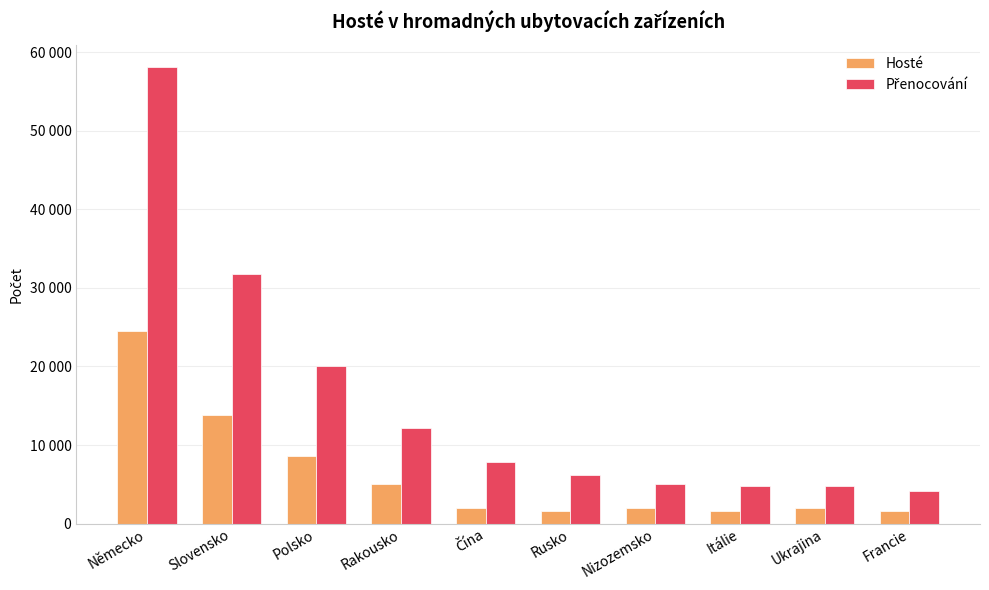

Reading left to right, list all the values displayed in this chart.

Hosté: Německo=24546	Slovensko=13795	Polsko=8566	Rakousko=5016	Čína=2008	Rusko=1564	Nizozemsko=1979	Itálie=1636	Ukrajina=1937	Francie=1589
Přenocování: Německo=58058	Slovensko=31727	Polsko=20096	Rakousko=12119	Čína=7877	Rusko=6173	Nizozemsko=5062	Itálie=4777	Ukrajina=4765	Francie=4088